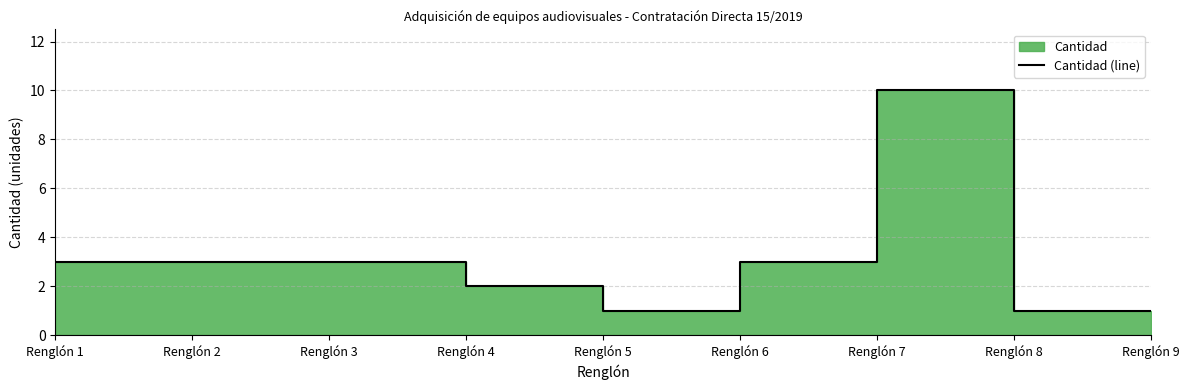

Read the value at Renglón 4.

2